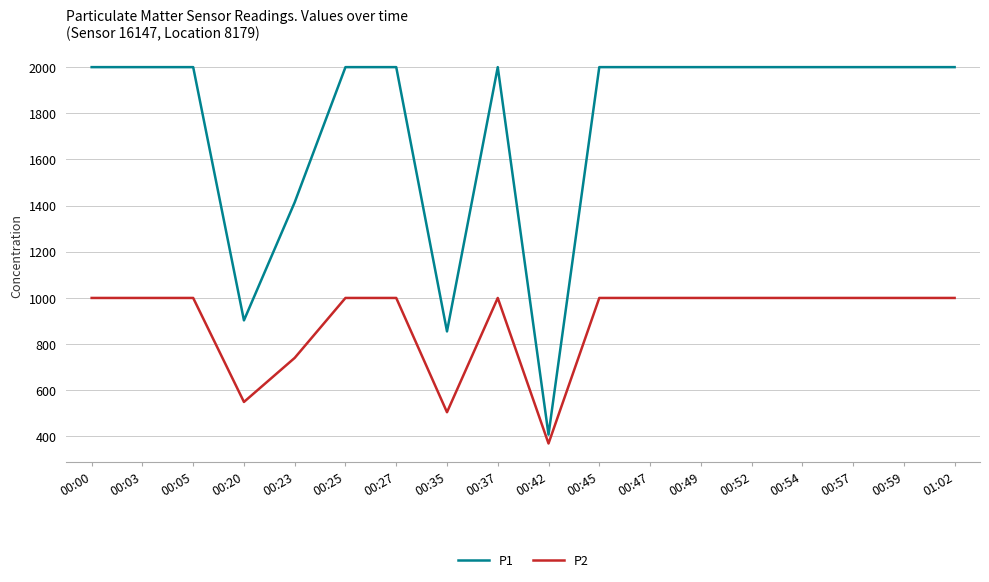

What is the difference between the second highest and second lowest values in the P2 series?

495.1